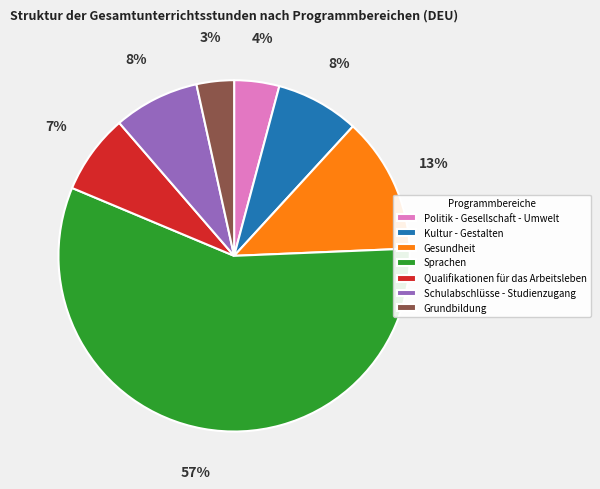

Between Grundbildung and Schulabschlüsse - Studienzugang, which is larger?

Schulabschlüsse - Studienzugang